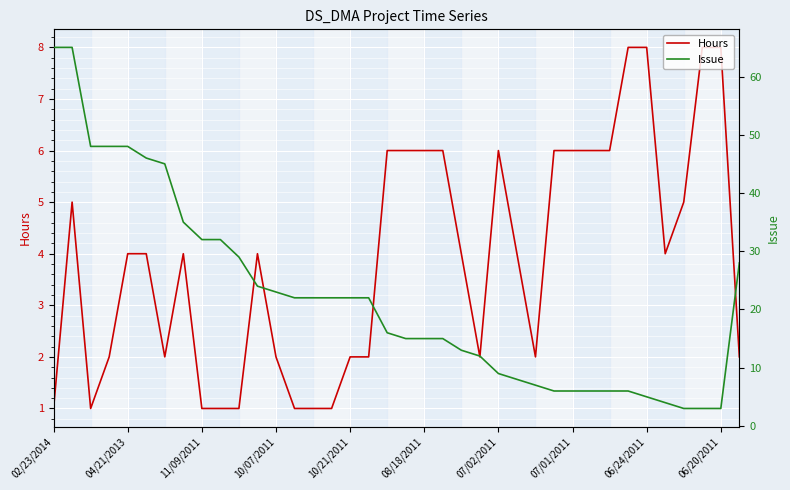

What are all the series names shown in the legend?

Hours, Issue